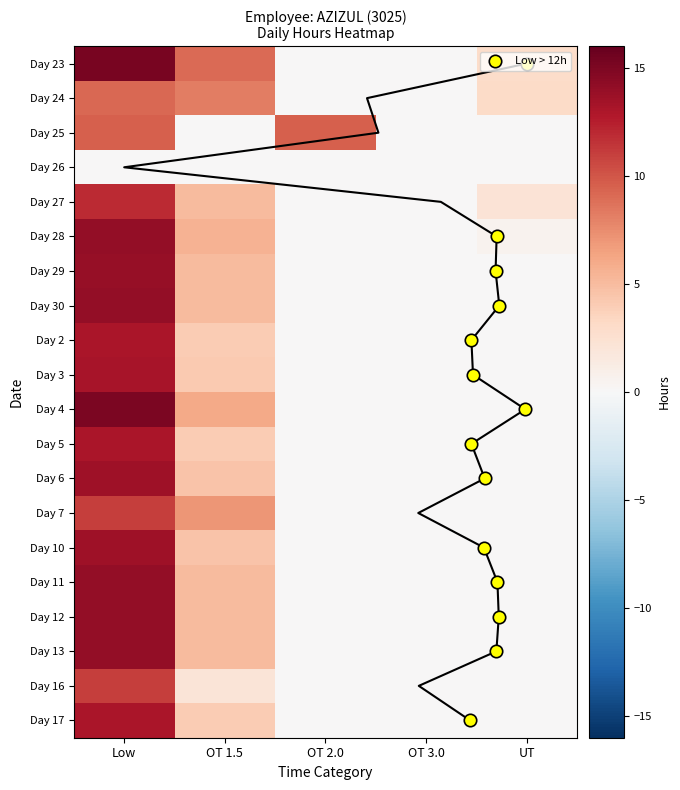

Reading left to right, what are all the values shown in this chart?

23: 15.2	9.1	0.0	0.0	2.9
24: 9.1	8.2	0.0	0.0	3.0
25: 9.6	0.0	9.6	0.0	0.0
27: 11.9	5.1	0.0	0.0	2.1
28: 14.0	5.5	0.0	0.0	0.5
29: 14.0	5.0	0.0	0.0	0.0
30: 14.1	5.1	0.0	0.0	0.0
2: 13.1	4.0	0.0	0.0	0.0
3: 13.1	4.1	0.0	0.0	0.0
4: 15.1	6.1	0.0	0.0	0.0
5: 13.1	4.0	0.0	0.0	0.0
6: 13.6	4.6	0.0	0.0	0.0
7: 11.1	7.0	0.0	0.0	0.0
10: 13.5	4.5	0.0	0.0	0.0
11: 14.1	5.1	0.0	0.0	0.0
12: 14.1	5.1	0.0	0.0	0.0
13: 14.0	5.0	0.0	0.0	0.0
16: 11.1	2.1	0.0	0.0	0.0
17: 13.0	4.0	0.0	0.0	0.0